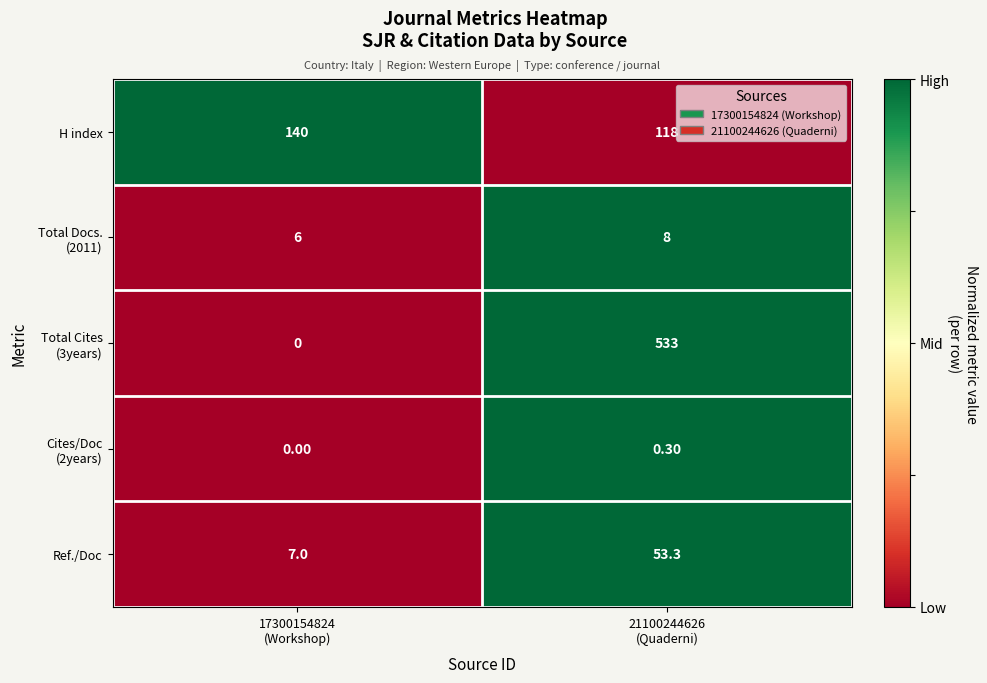

How many data points in Ref./Doc are above 53?

1